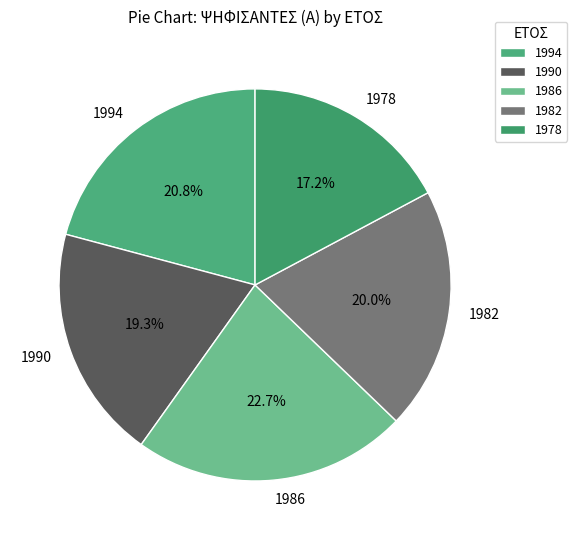

Combined, do 1982 and 1994 account for over 50%?

No